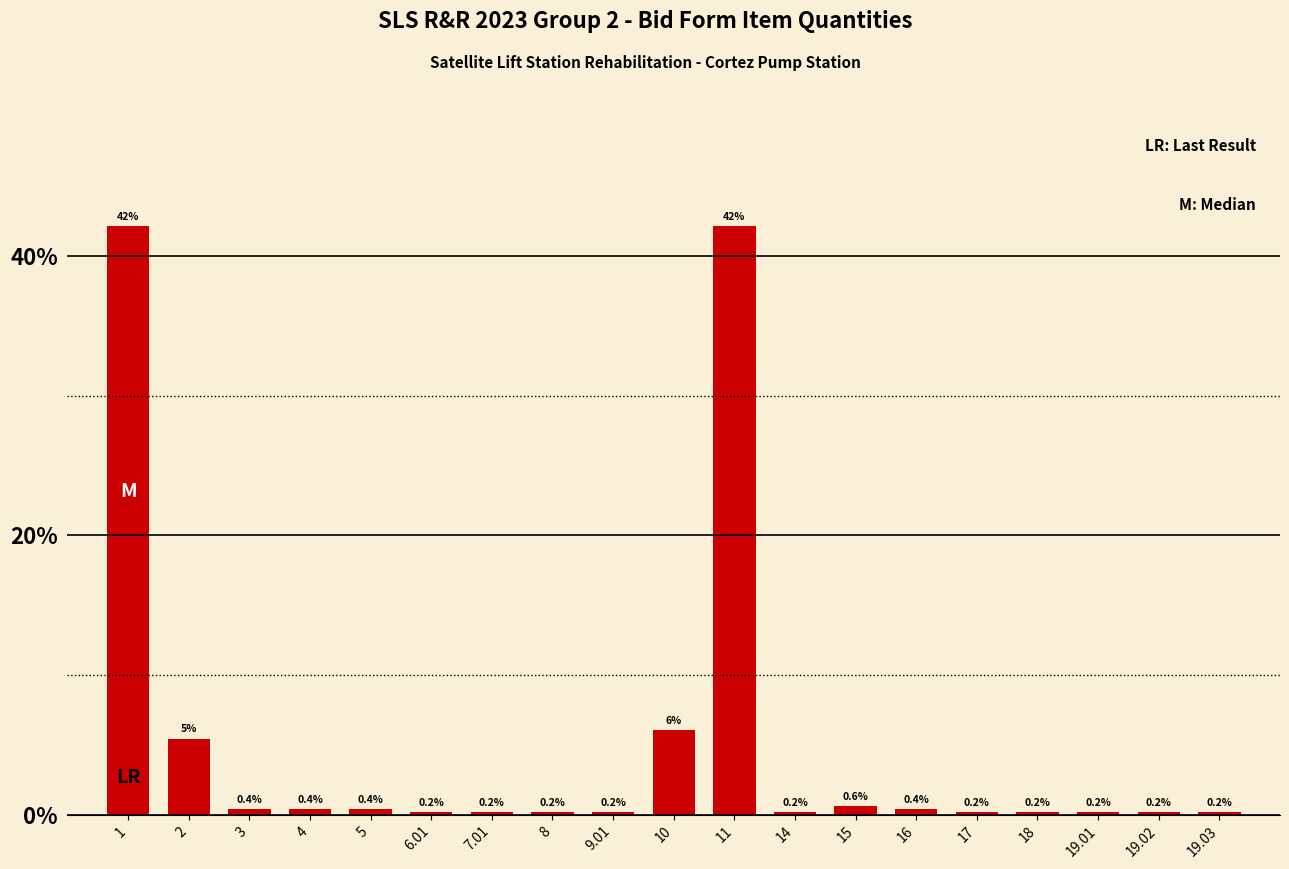

What is the change in value from 3 to 15?

+0.2